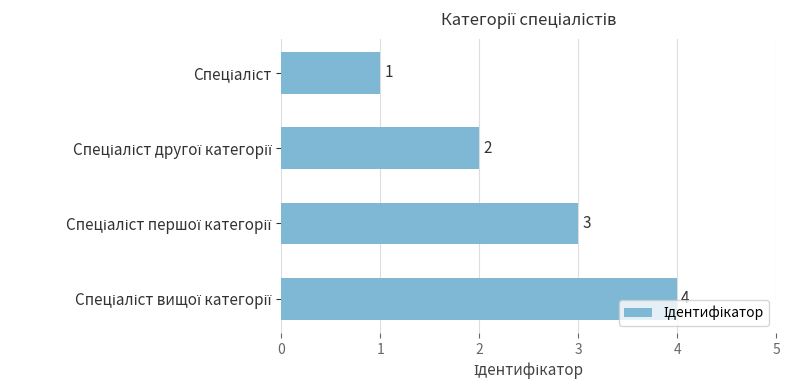

What is the sum of all values?

10